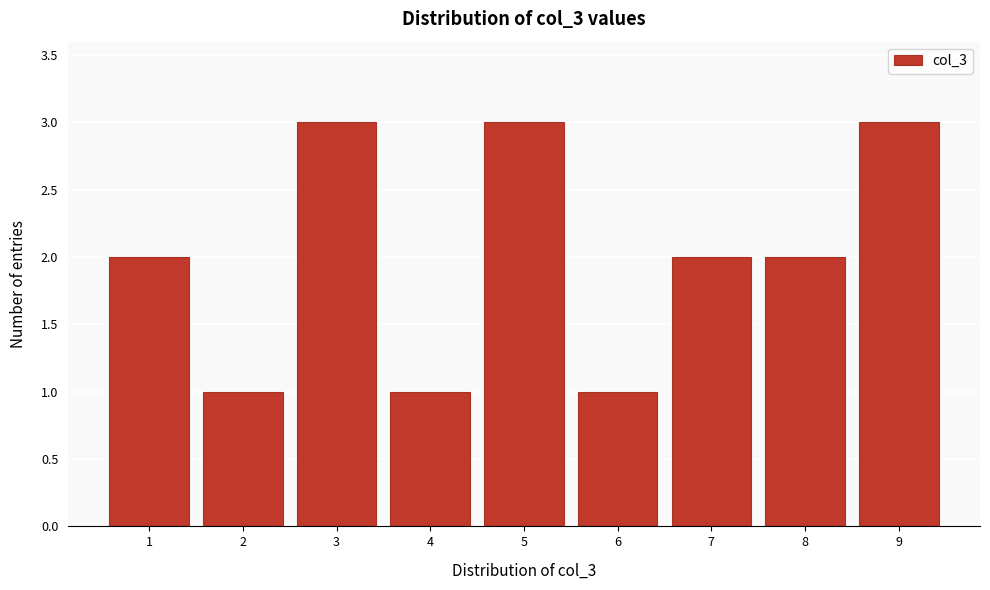

How tall is the bar that spans 0.5 to 1.5 on the x-axis? The values are not printed on the chart, so give them approximately, as read against the axis.

2